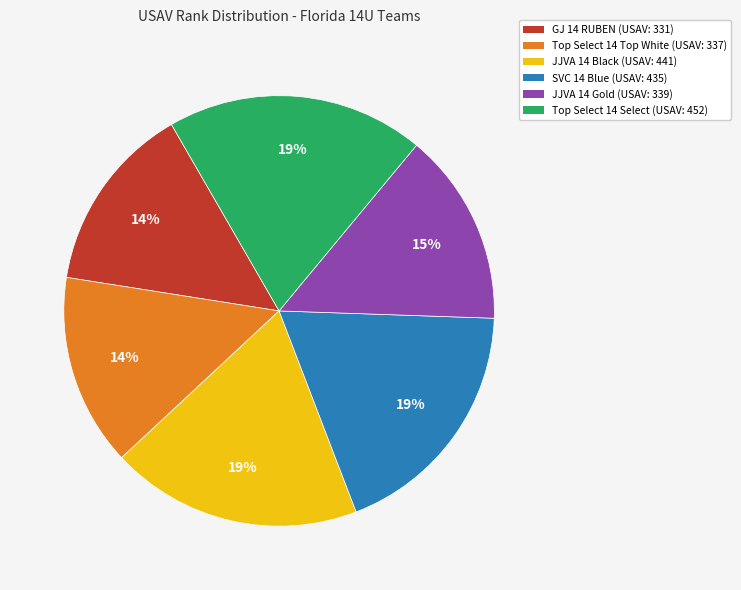

Is there a majority slice in this chart?

No